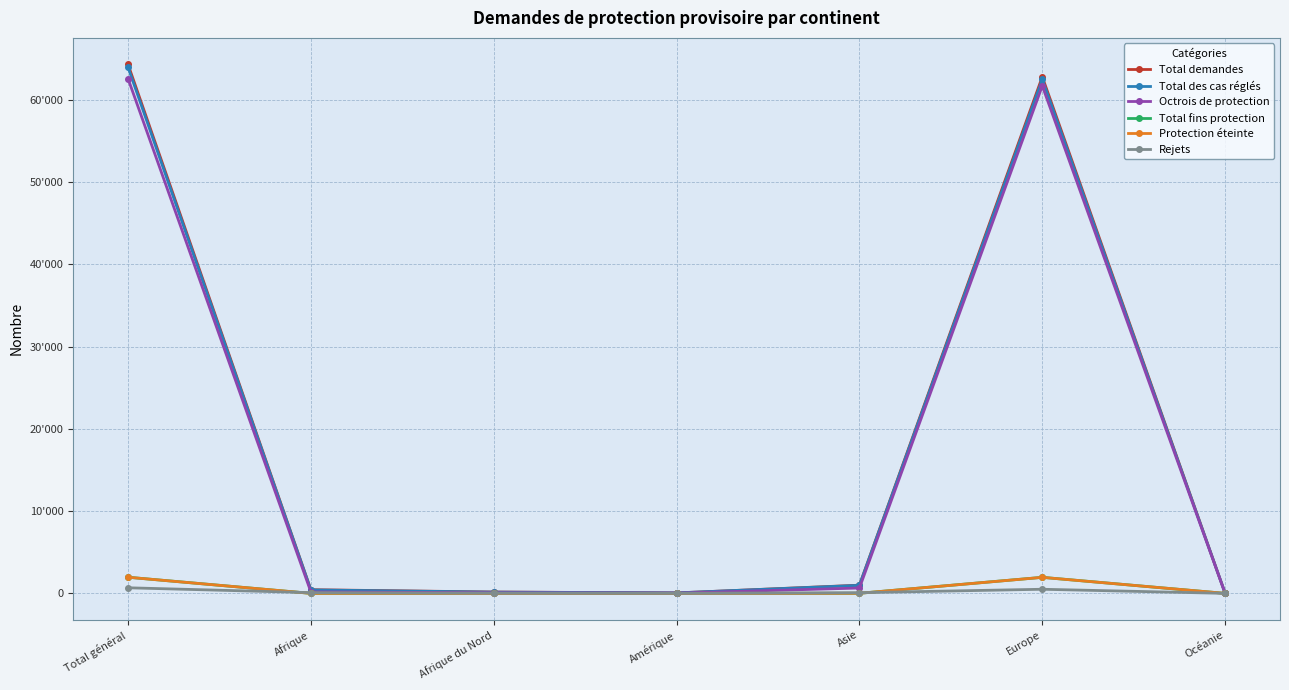

Which series has the largest range (max minus min)?

Total demandes